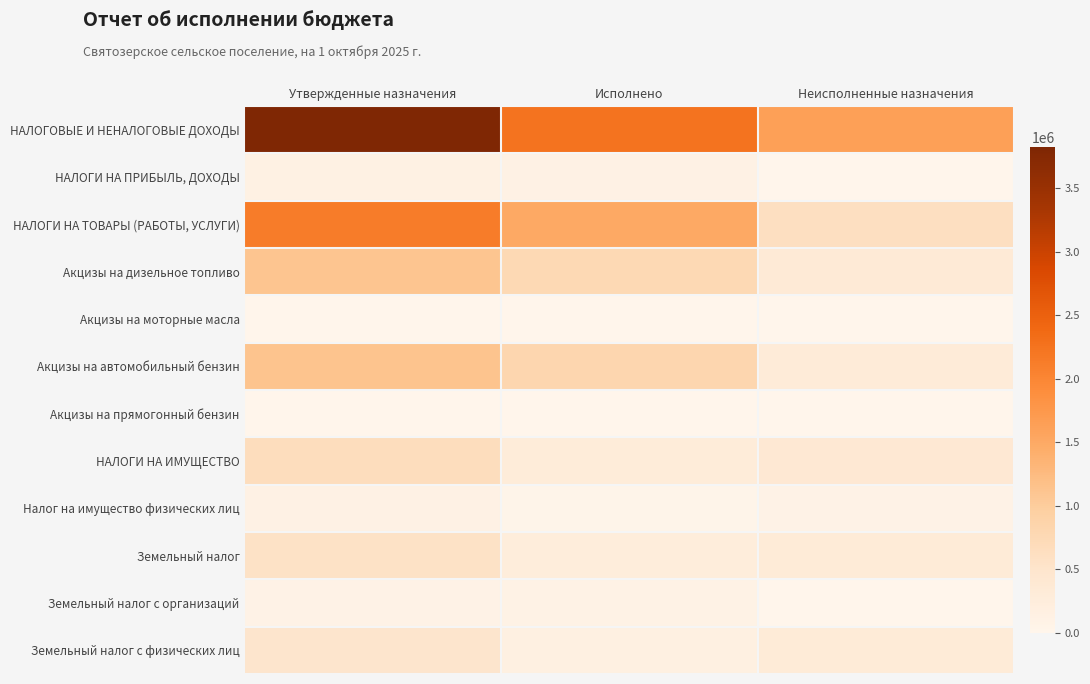

Which series has the largest range (max minus min)?

НАЛОГОВЫЕ И НЕНАЛОГОВЫЕ ДОХОДЫ